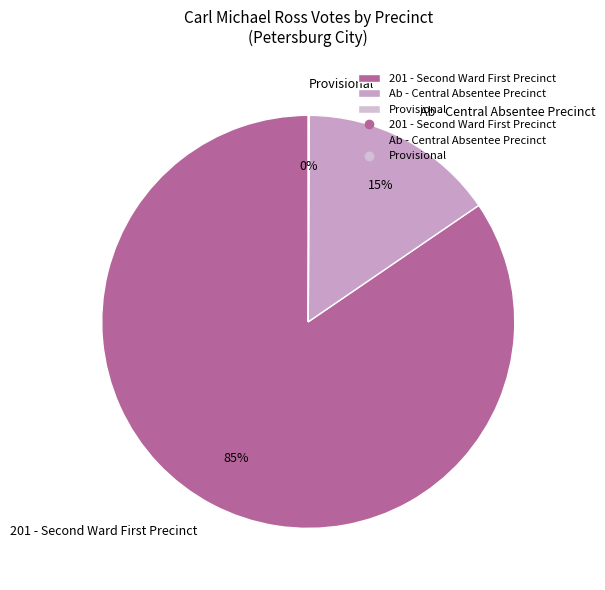

To the nearest percent, what portion does Ab - Central Absentee Precinct represent?

15%